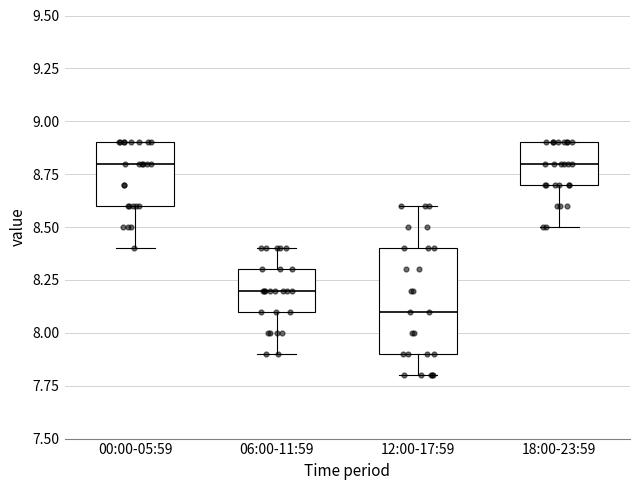

Reading left to right, transcribe this box plot: for each box, give where its median line is, the range the box spans, and where its two whiskers end, as read against the y-axis. The values are not printed on the chart, so give them approximately, as read against the axis.

00:00-05:59: median 8.8, box 8.6 to 8.9, whiskers 8.4 to 8.9
06:00-11:59: median 8.2, box 8.1 to 8.3, whiskers 7.9 to 8.4
12:00-17:59: median 8.1, box 7.9 to 8.4, whiskers 7.8 to 8.6
18:00-23:59: median 8.8, box 8.7 to 8.9, whiskers 8.5 to 8.9